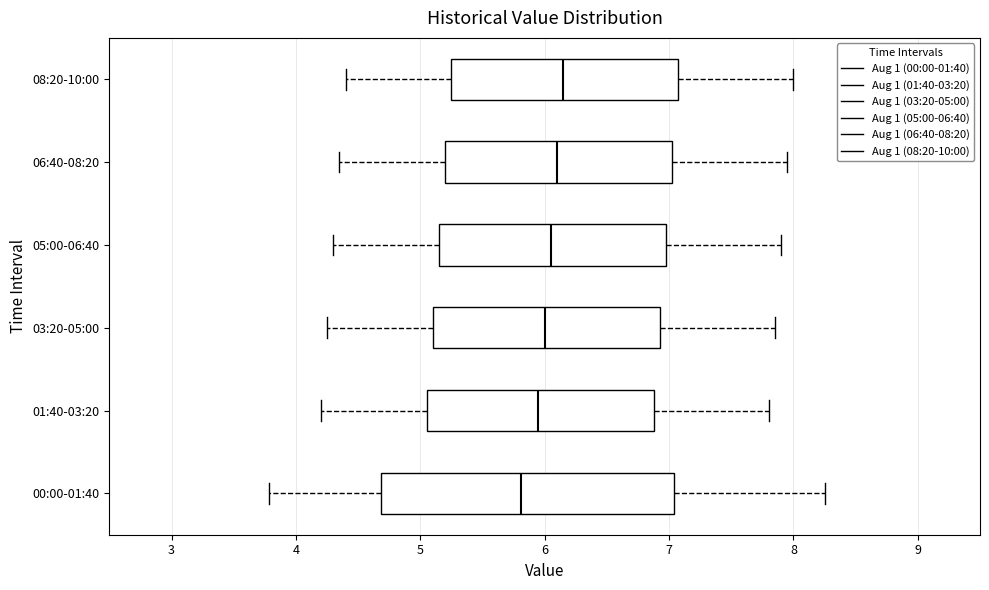

Reading bottom to top, read every box against the x-axis: the position of its median line, the range the box covers, and the ends of its whiskers. The values are not printed on the chart, so give them approximately, as read against the axis.

00:00-01:40: median 5.8, box 4.7 to 7.0, whiskers 3.8 to 8.3
01:40-03:20: median 6.0, box 5.1 to 6.9, whiskers 4.2 to 7.8
03:20-05:00: median 6.0, box 5.1 to 6.9, whiskers 4.3 to 7.9
05:00-06:40: median 6.1, box 5.2 to 7.0, whiskers 4.3 to 7.9
06:40-08:20: median 6.1, box 5.2 to 7.0, whiskers 4.4 to 8.0
08:20-10:00: median 6.2, box 5.3 to 7.1, whiskers 4.4 to 8.0